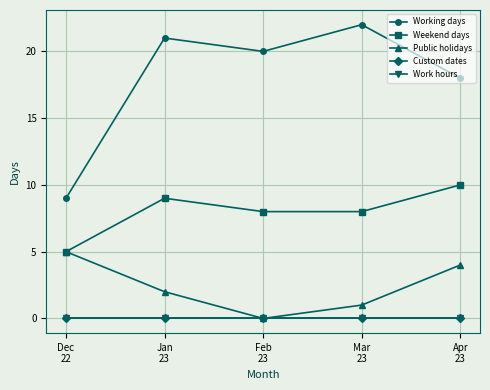

Is this an area chart (filled region under the line)?

No